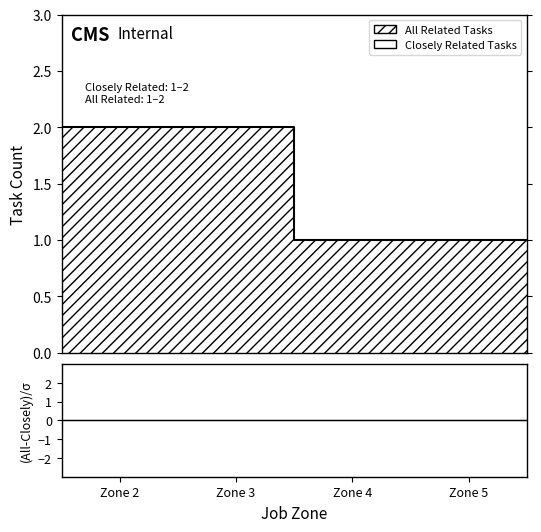

What is the label of the 4th point from the left?

Zone 5